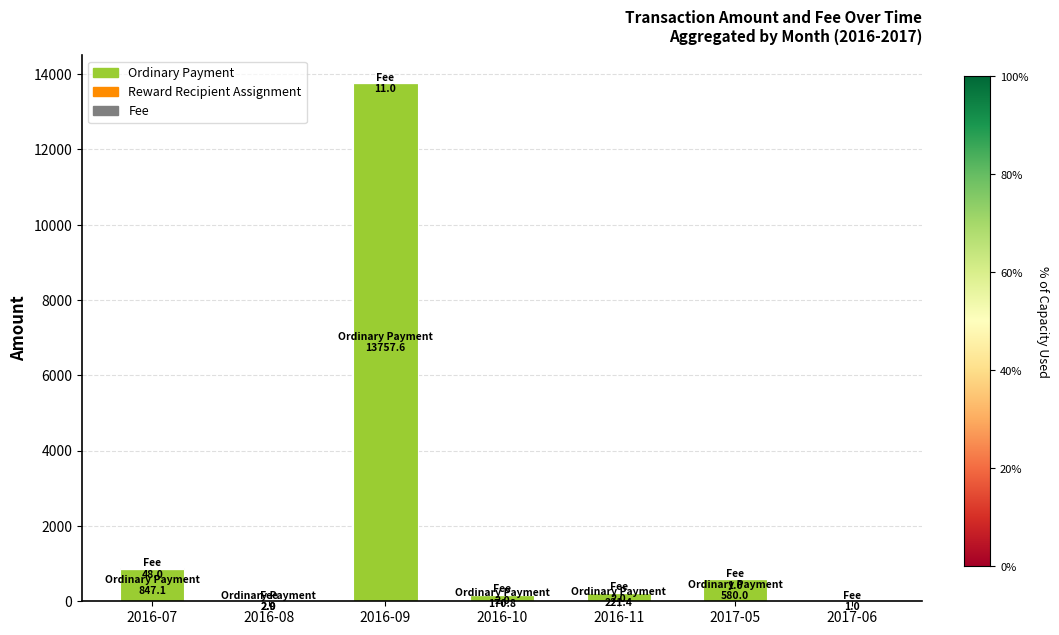

Which category has the highest value in the Ordinary Payment series?

2016-09